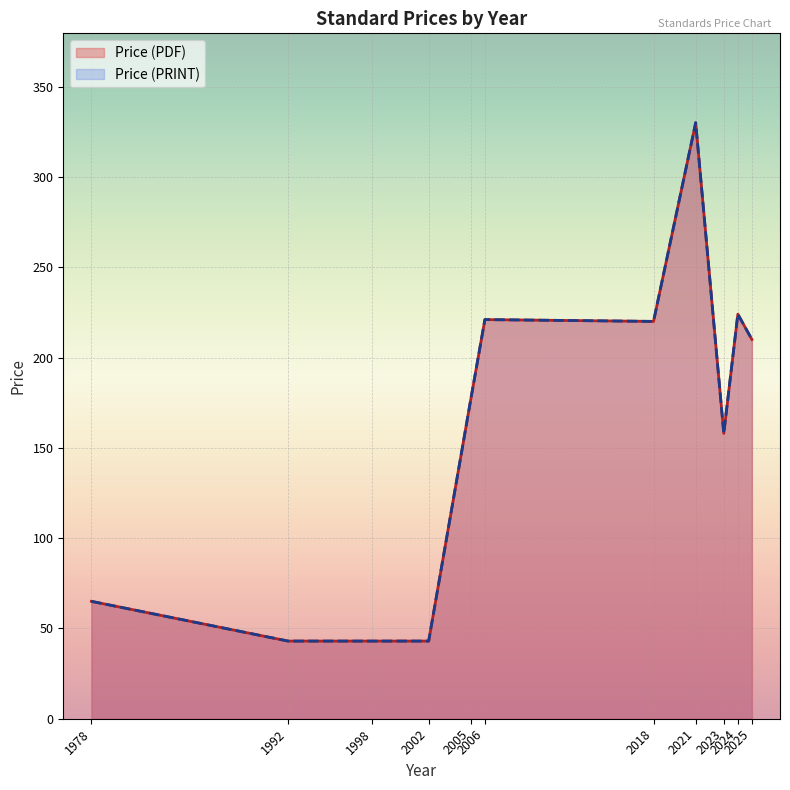

True or false: Price (PRINT) and Price (PDF) cross at least once.

False